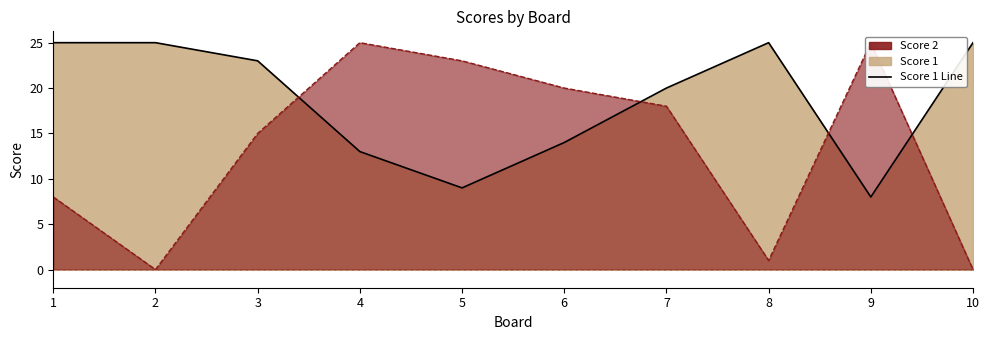

How many series are shown in this chart?

2